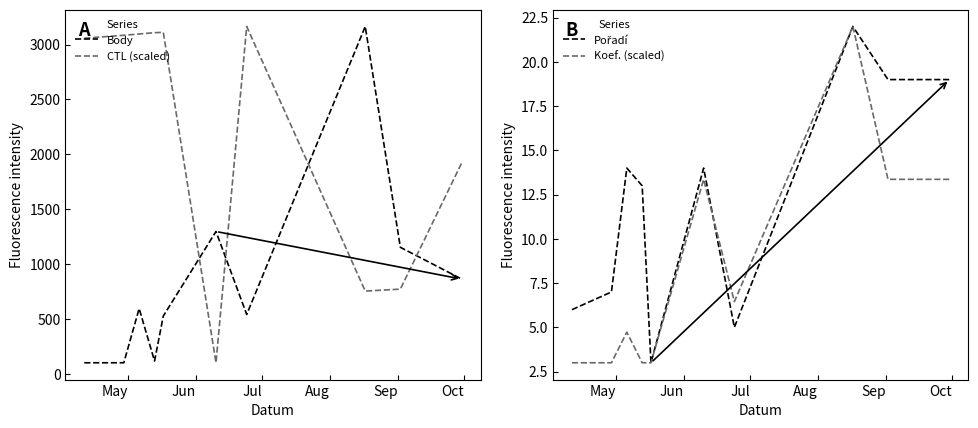

How many lines are shown in the chart?

4